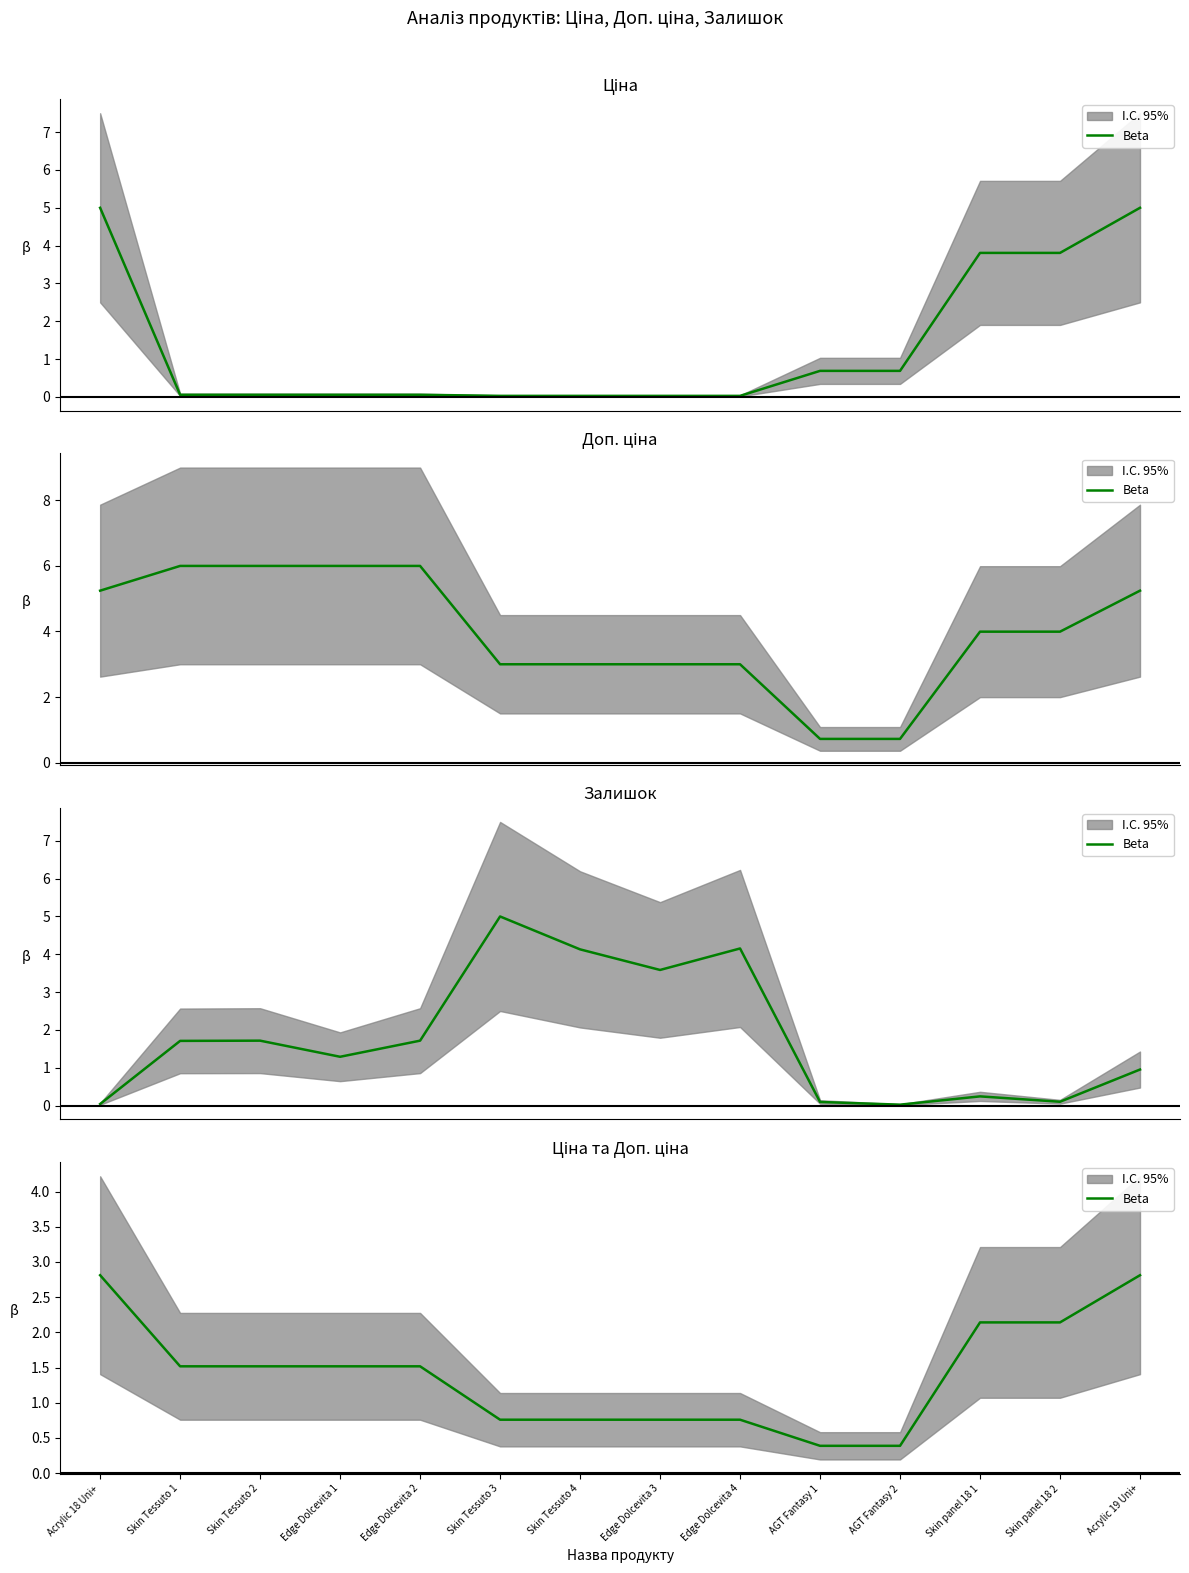

What is the value of the 1st point from the left?

2.8